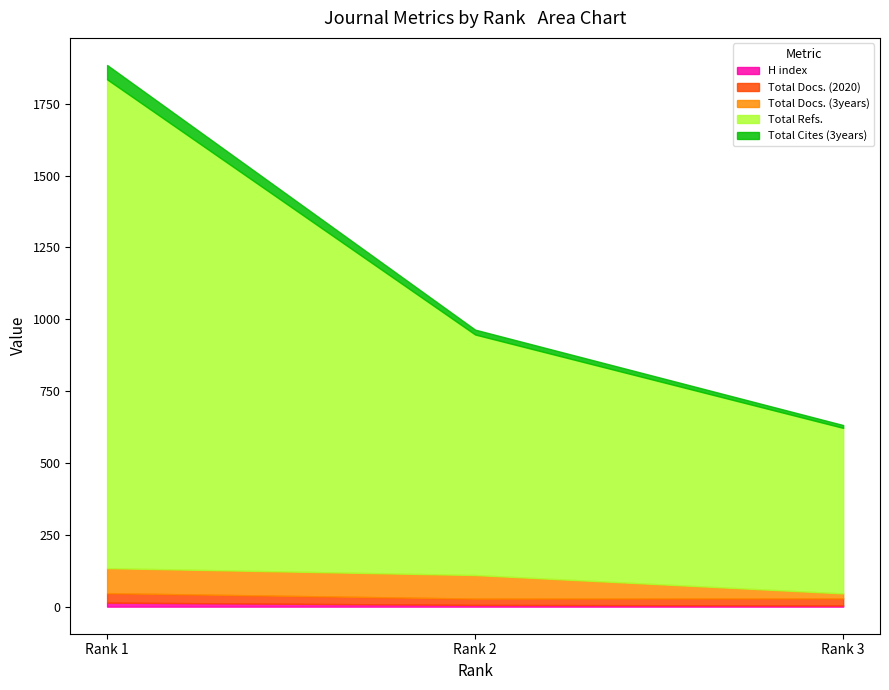

What are all the series names shown in the legend?

H index, Total Docs. (2020), Total Docs. (3years), Total Refs., Total Cites (3years)